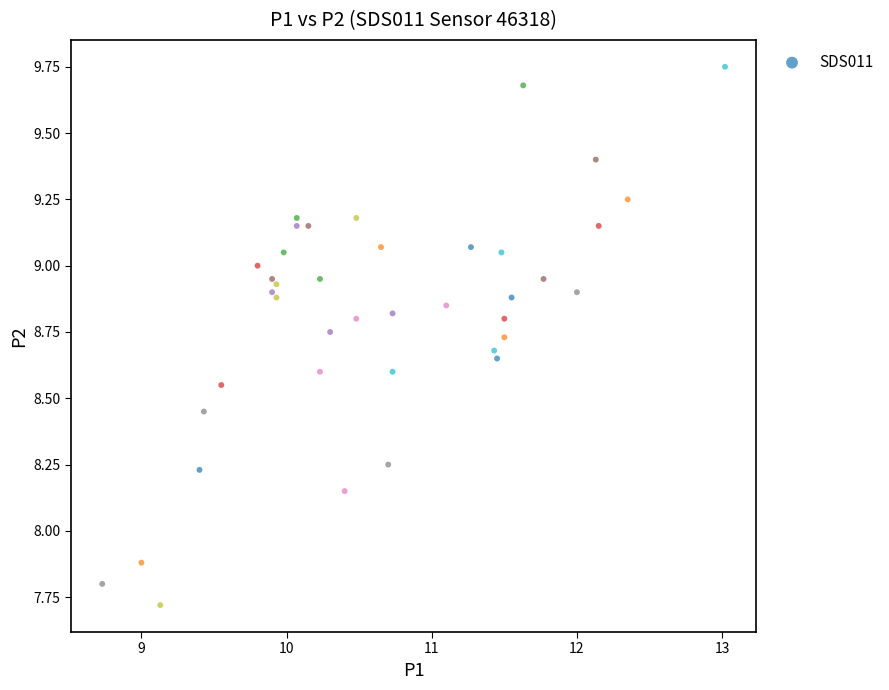

What Y value in the scatter plot is closest to 8?

7.9